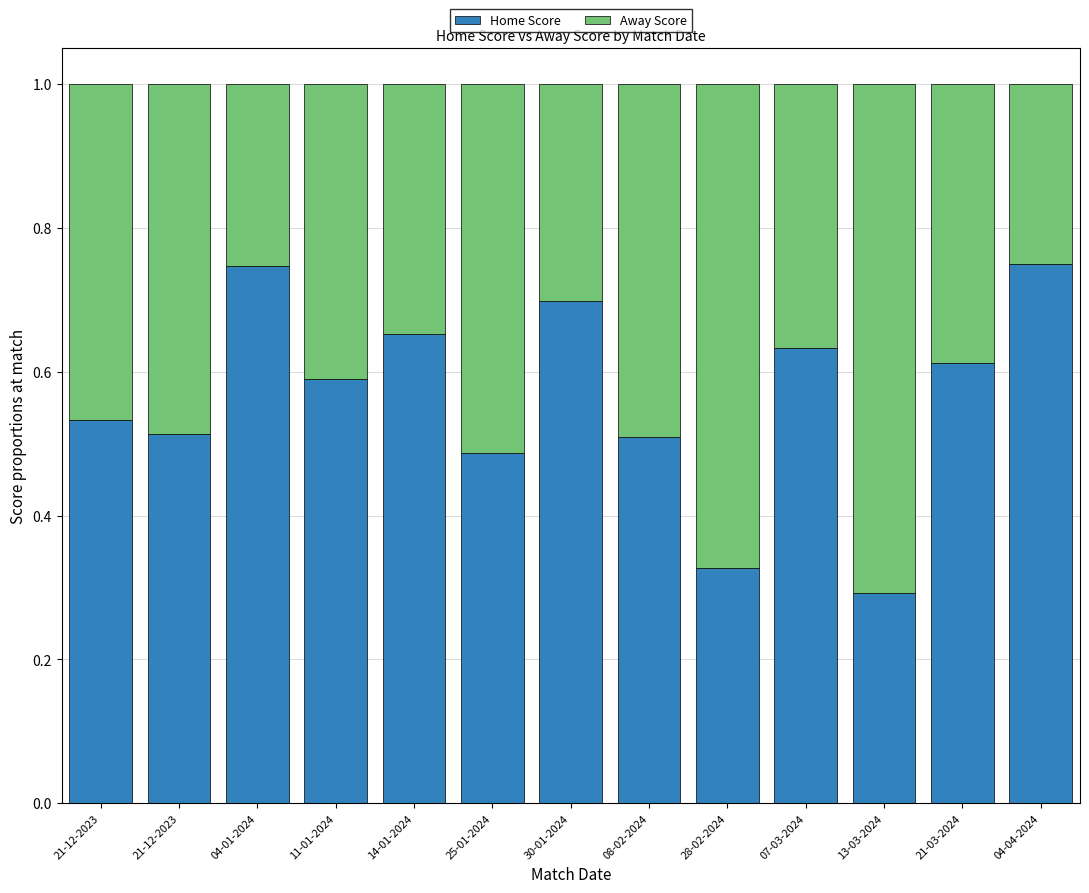

List the labels in order of Away Score value, smallest first.

04-04-2024, 04-01-2024, 30-01-2024, 14-01-2024, 07-03-2024, 21-03-2024, 11-01-2024, 21-12-2023, 21-12-2023, 08-02-2024, 25-01-2024, 28-02-2024, 13-03-2024